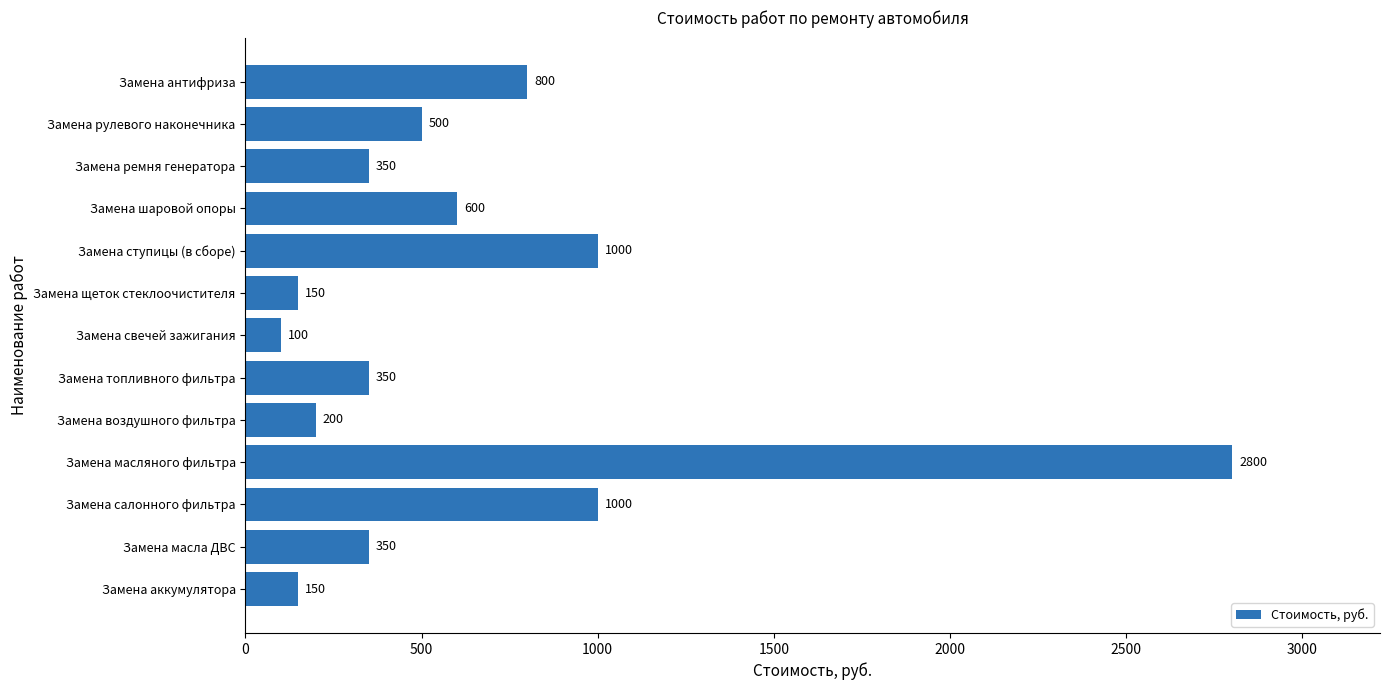

What is the sum of the values at Замена щеток стеклоочистителя and Замена аккумулятора?

300